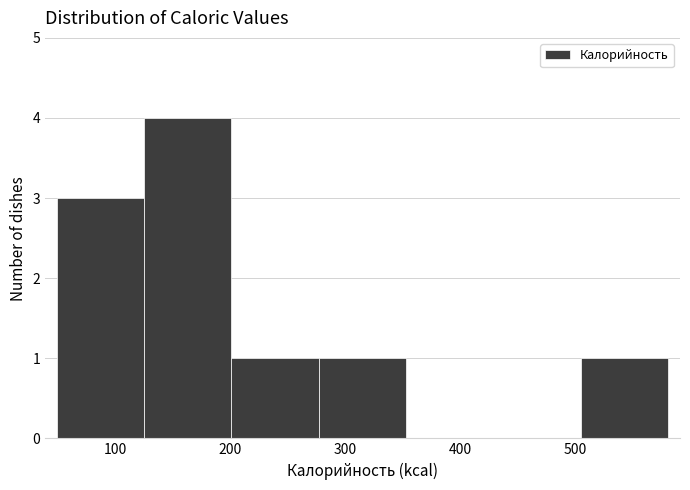

What is the height of the bar covering 125 to 201 on the x-axis? Neither the bar edges nor the heights are printed on the chart, so give them approximately, as read against the axes.

4